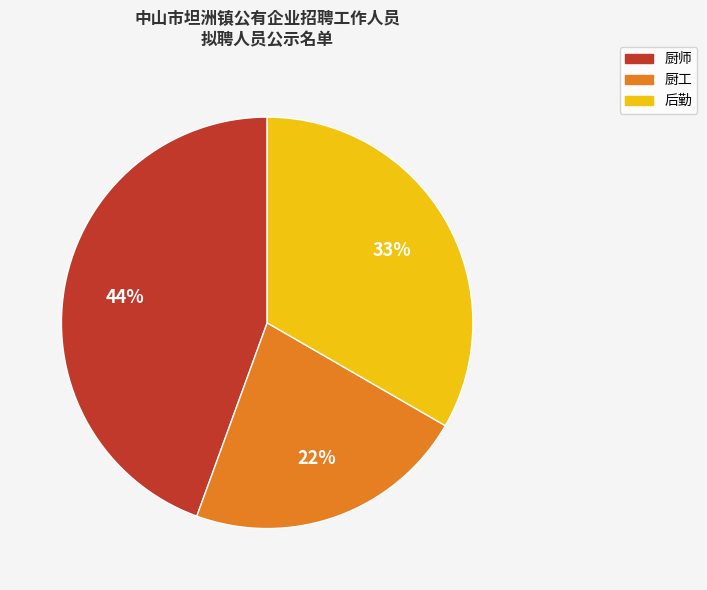

Approximately how many times larger is the value at 厨工 compared to 厨师?

0.5